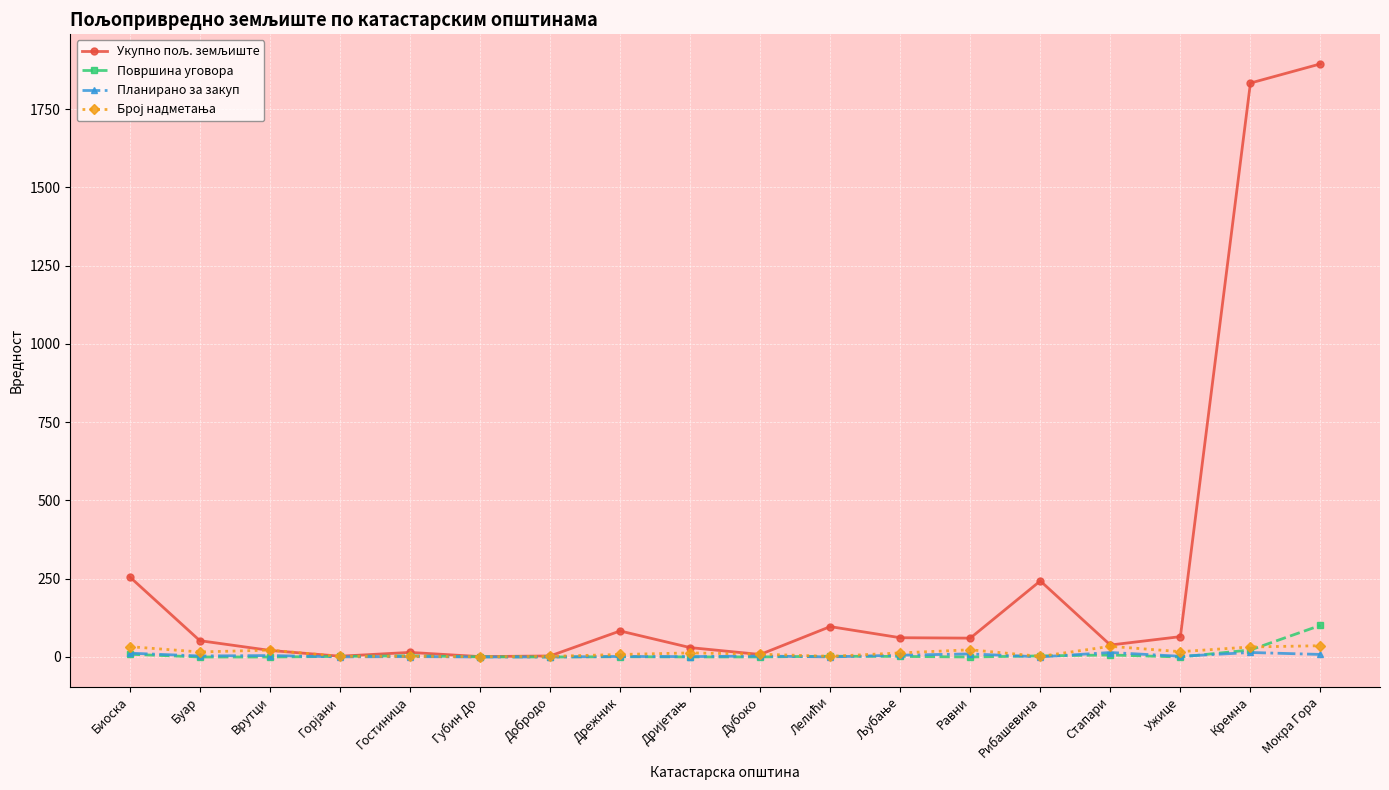

What is the maximum value shown in the chart?

1894.5